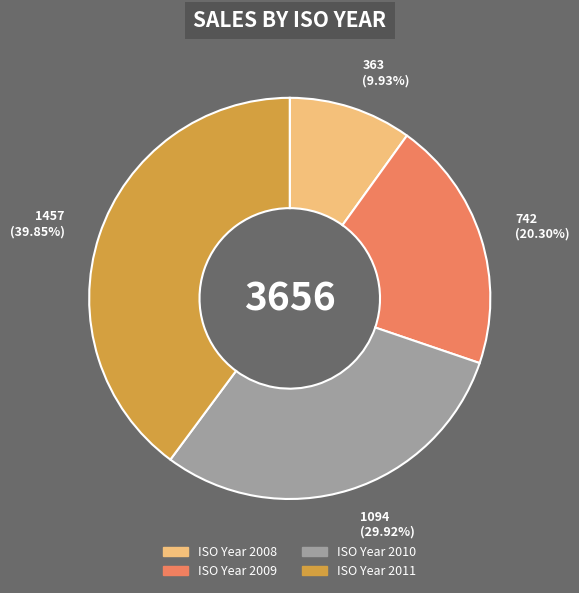

Is there any slice that represents more than half of the pie?

No